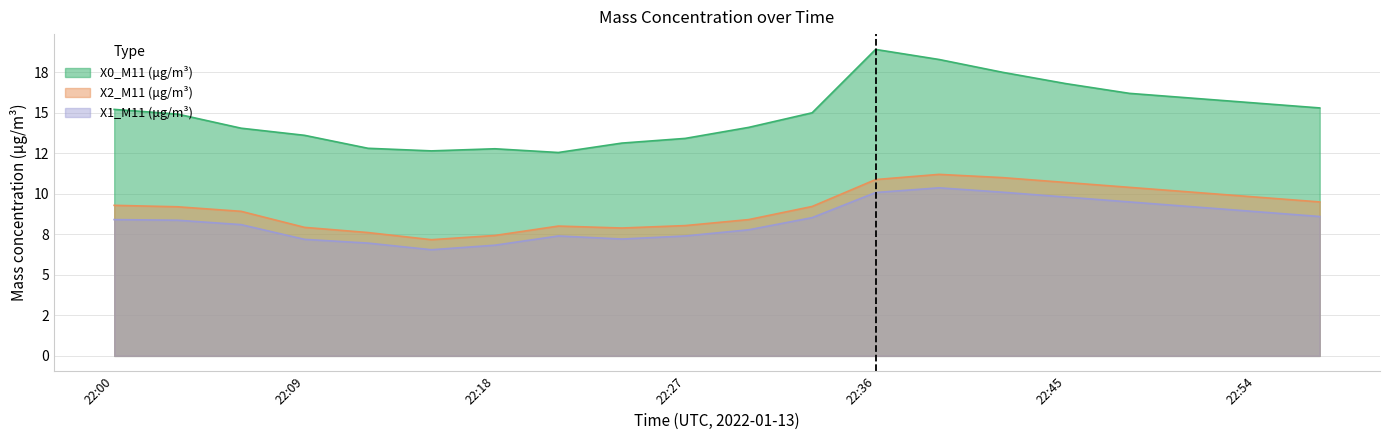

The value of X1_M11 (μg/m³) at 22:21 is 2.0. True or false?

False